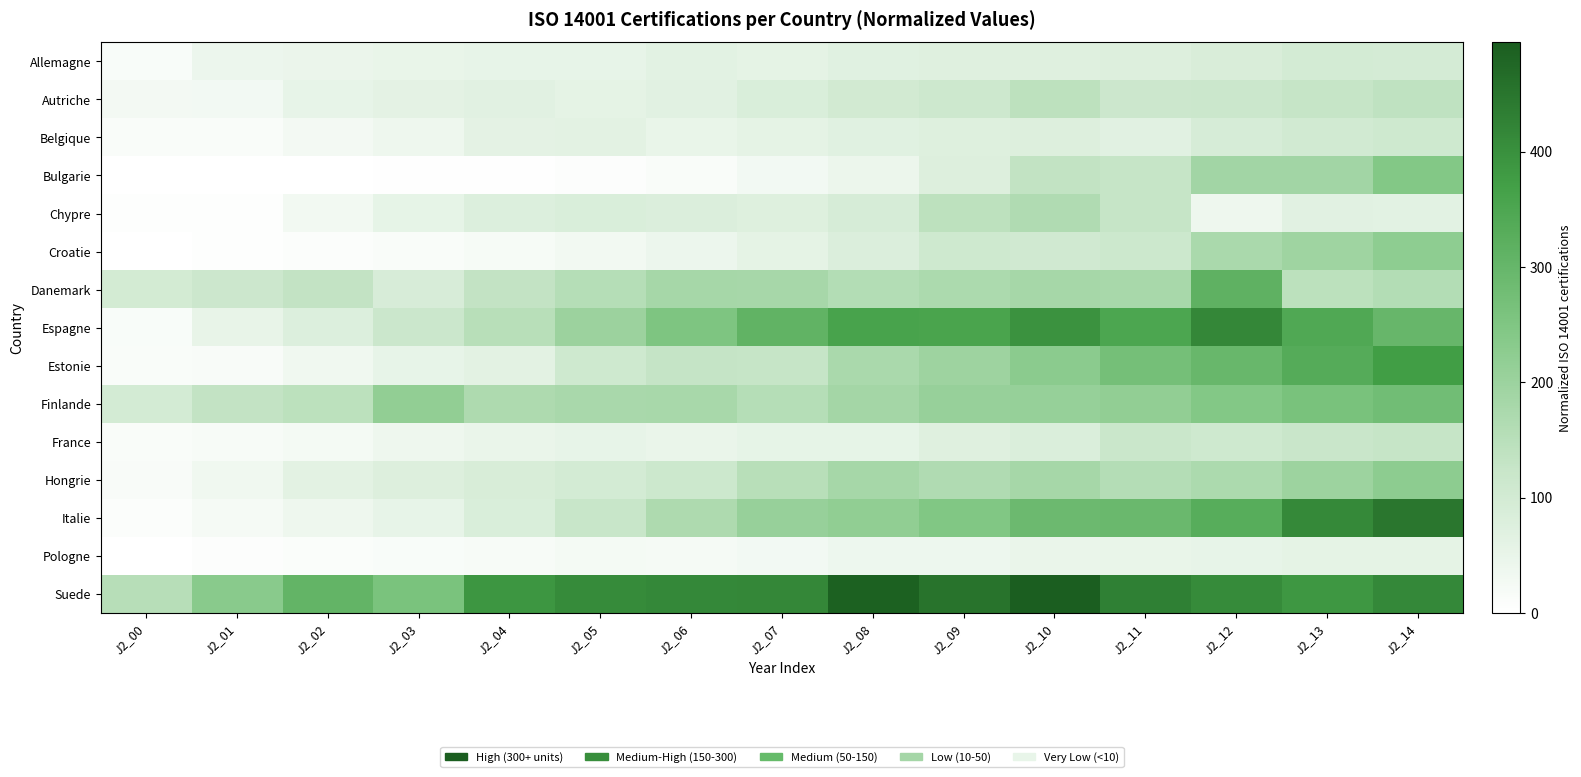

Rank the series by their maximum value, from lowest to highest.

Pologne, Allemagne, Belgique, France, Autriche, Chypre, Croatie, Hongrie, Bulgarie, Finlande, Danemark, Estonie, Espagne, Italie, Suede